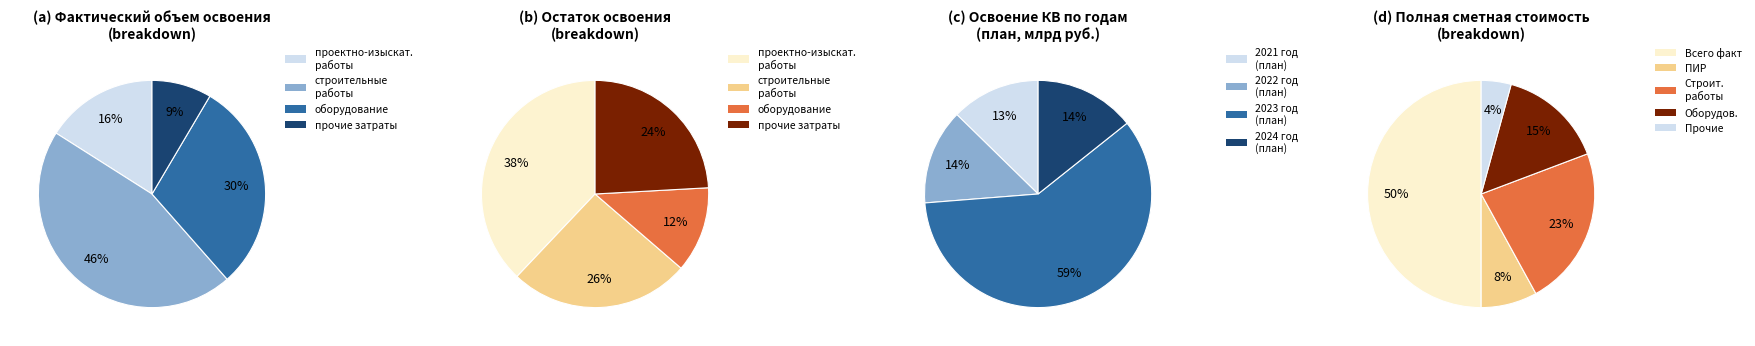

To the nearest percent, what is the combined percentage of 1 and 0?

38%